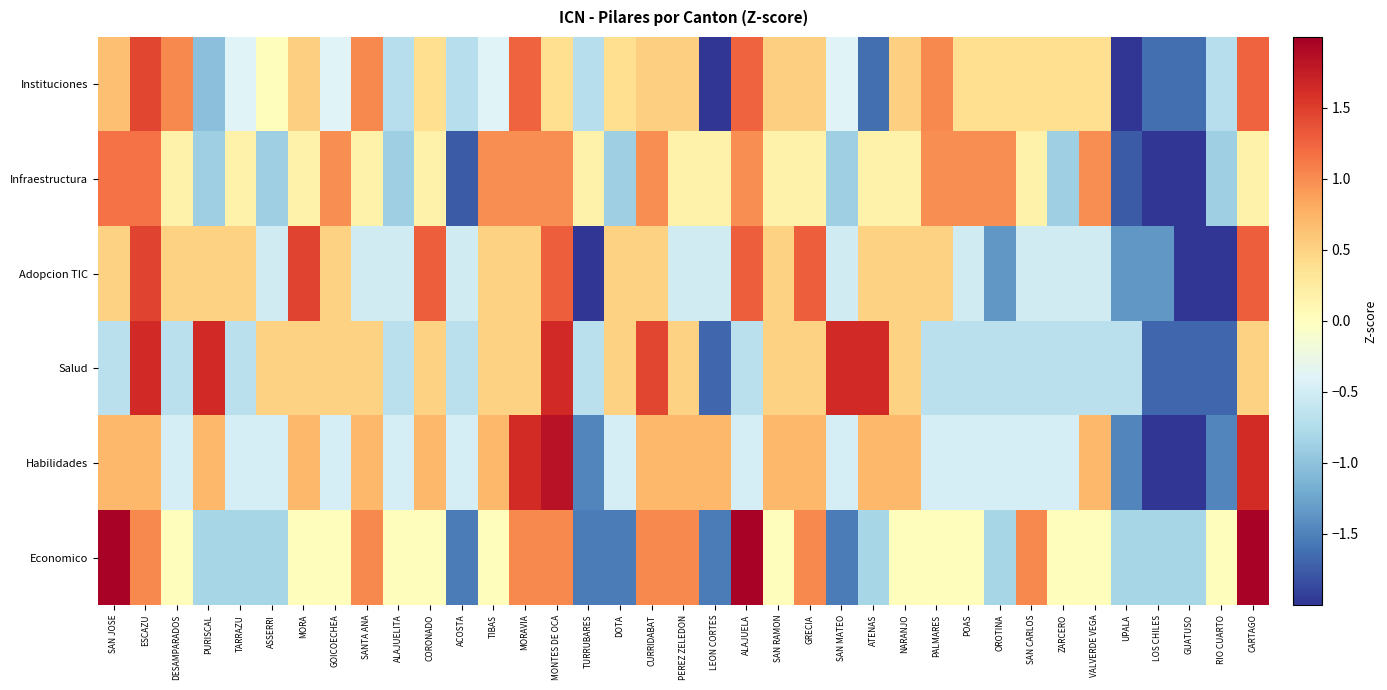

What is the spread (max minus min) of values at SAN RAMON?

0.7